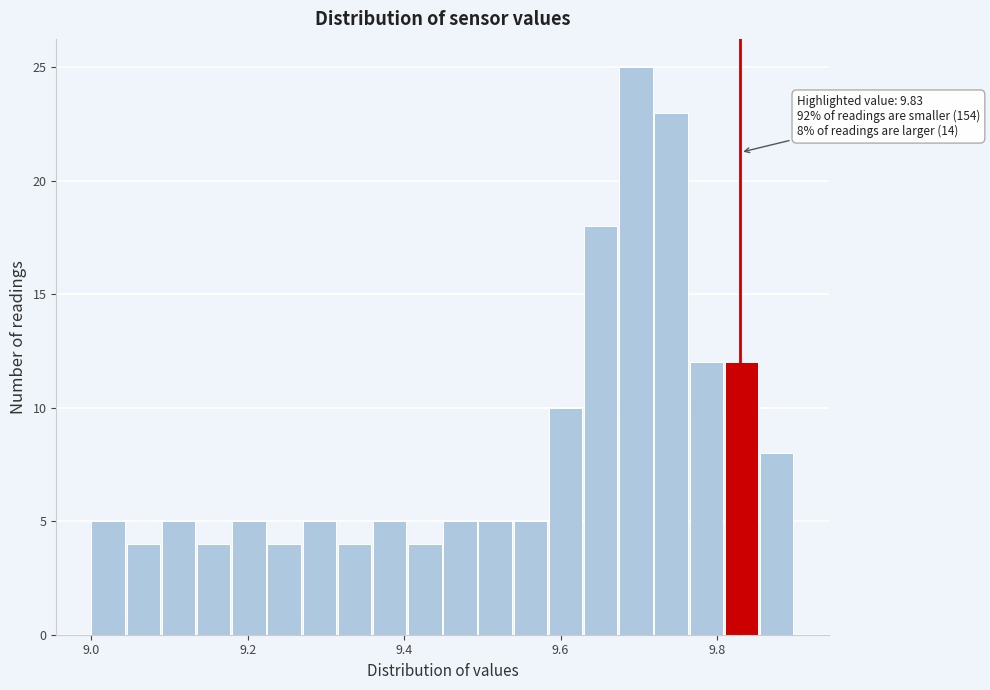

Around what value on the x-axis is the tallest bar? Give the approximate position of its centre, as read against the axis.

9.70